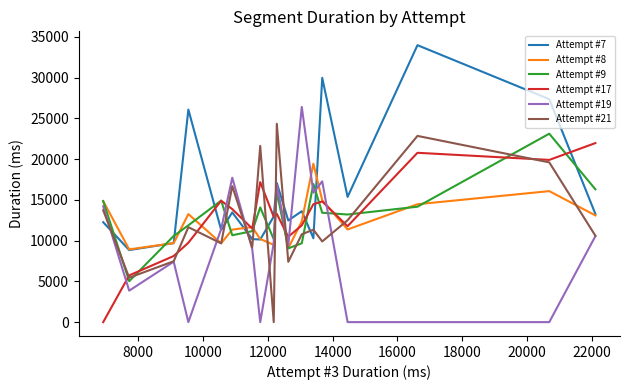

True or false: Attempt #7 and Attempt #21 cross at least once.

True